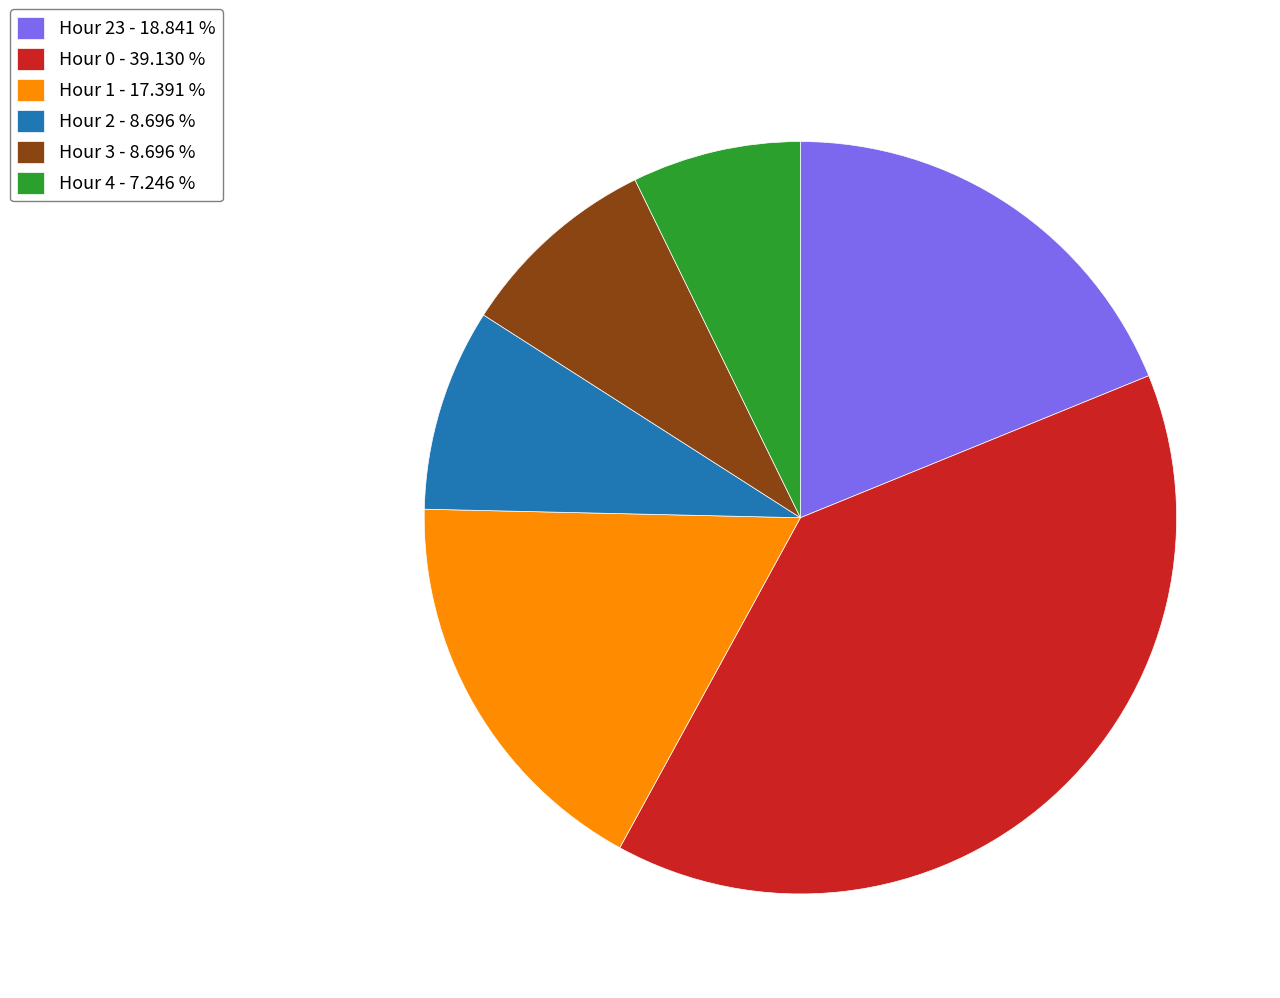

Is there a majority slice in this chart?

No